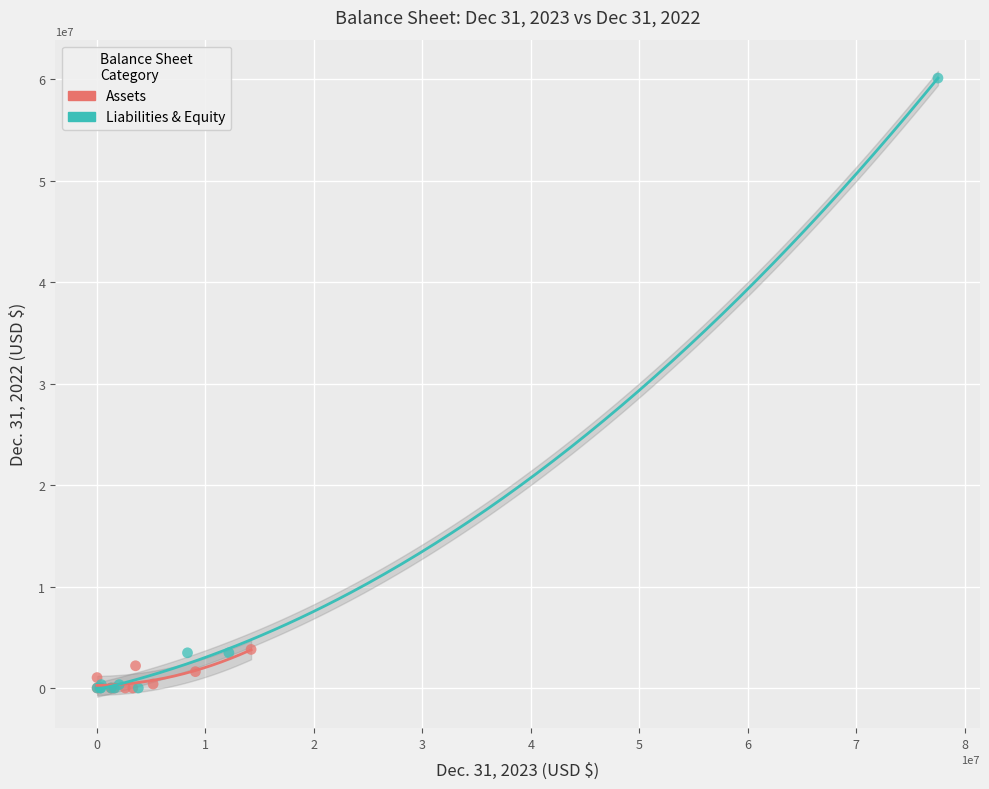

Which series has the widest spread of Y values?

Liabilities & Equity